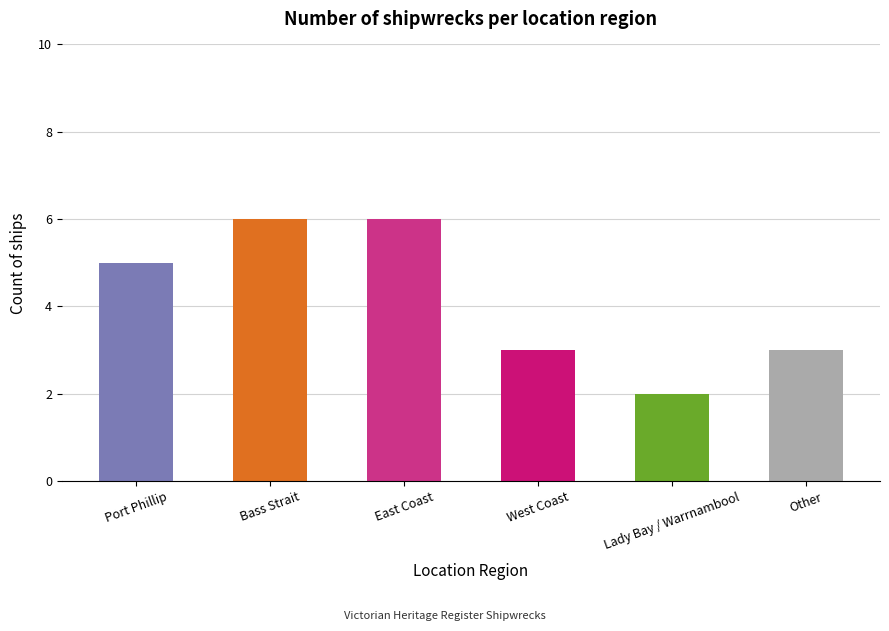

Reading right to left, what are all the values shown in this chart?

3	2	3	6	6	5